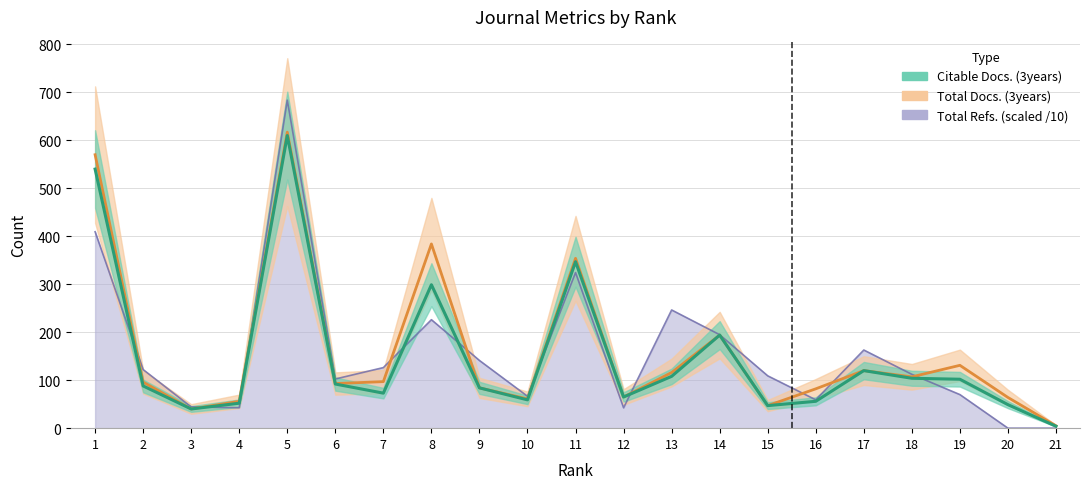

At which category is the sum across all series the highest?

5